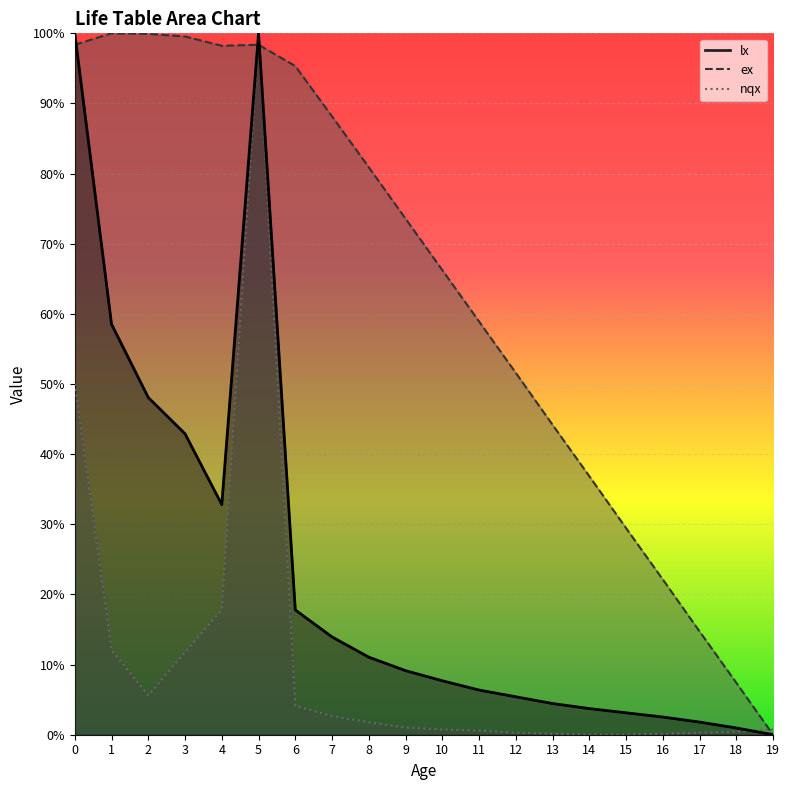

How many interior local peaks does the nqx series have?

1